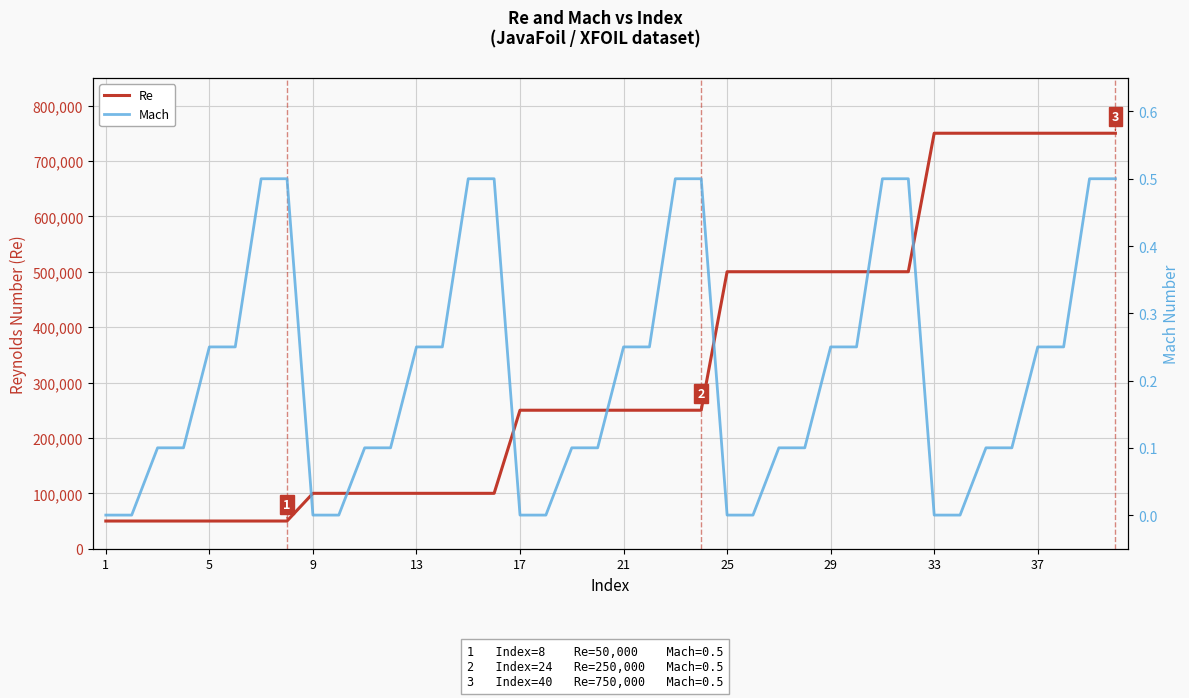

The value of Re at 21 is 384260. True or false?

False